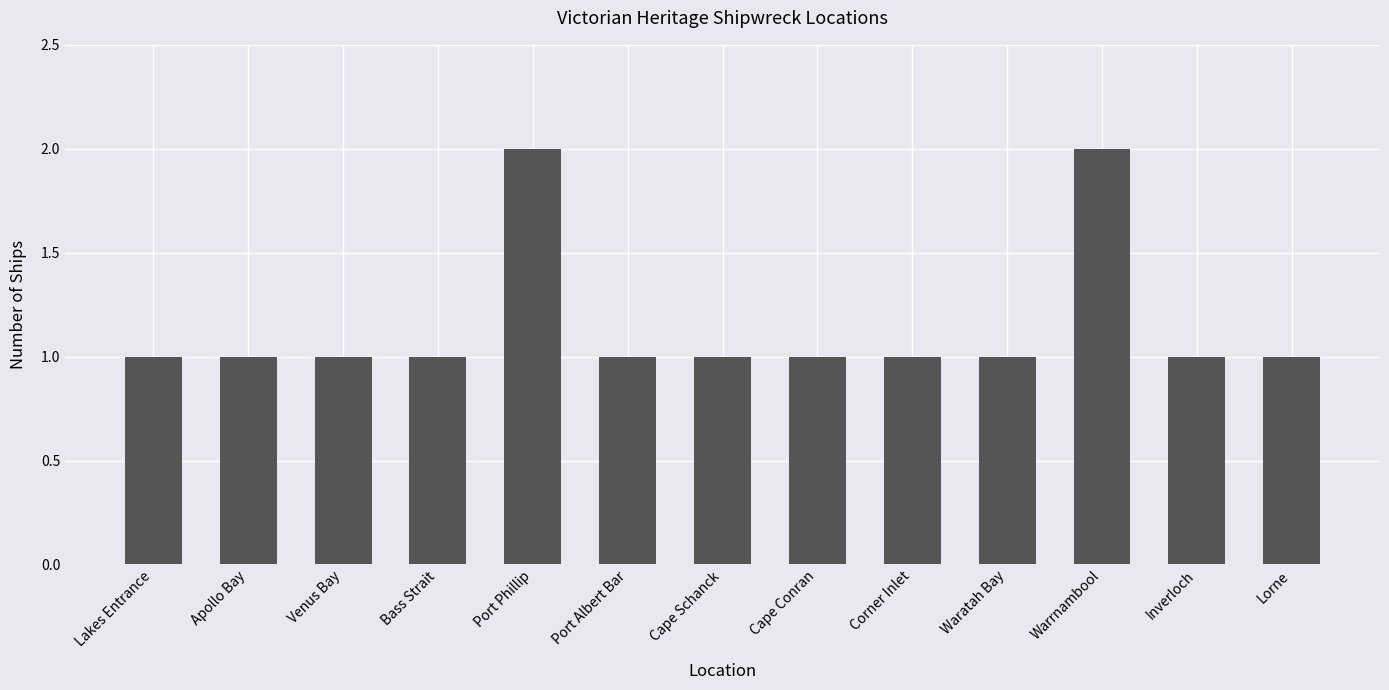

What is the value of the 8th bar from the left?

1